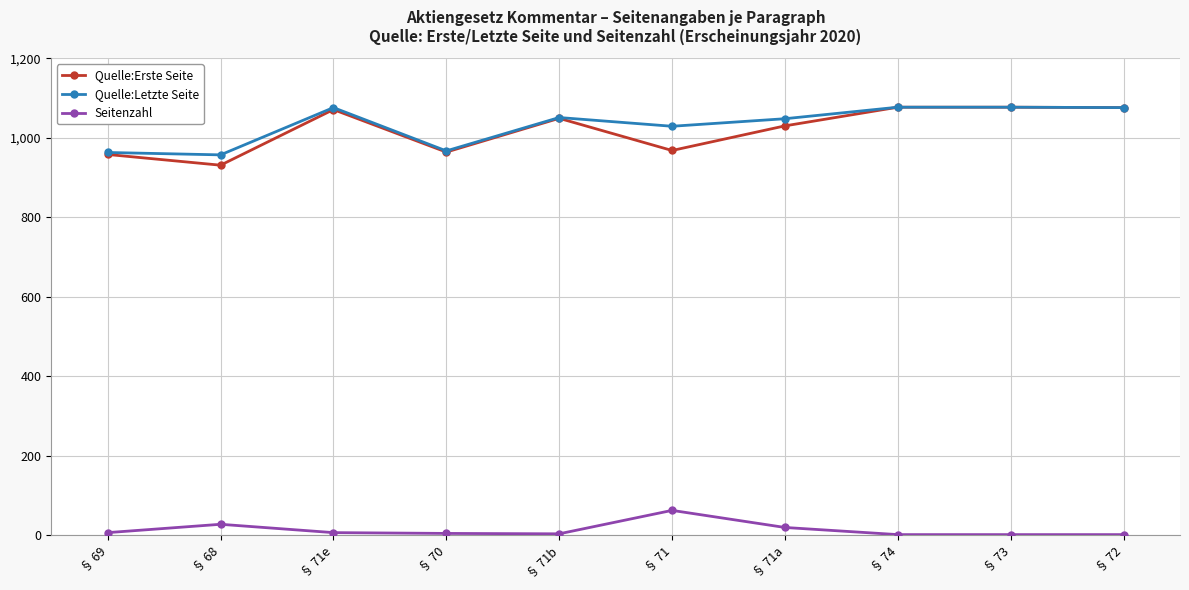

The Quelle:Letzte Seite series shows 1598 at § 74. True or false?

False